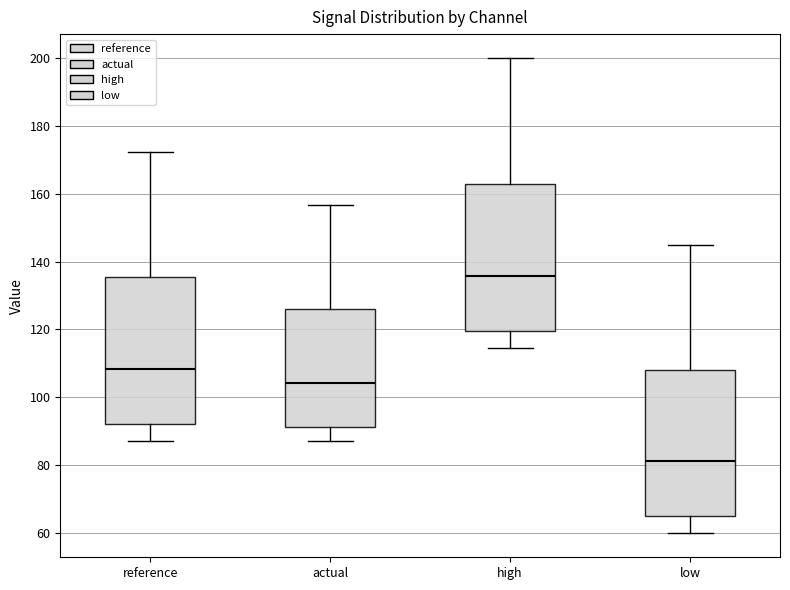

Which box's median line is the highest?

high